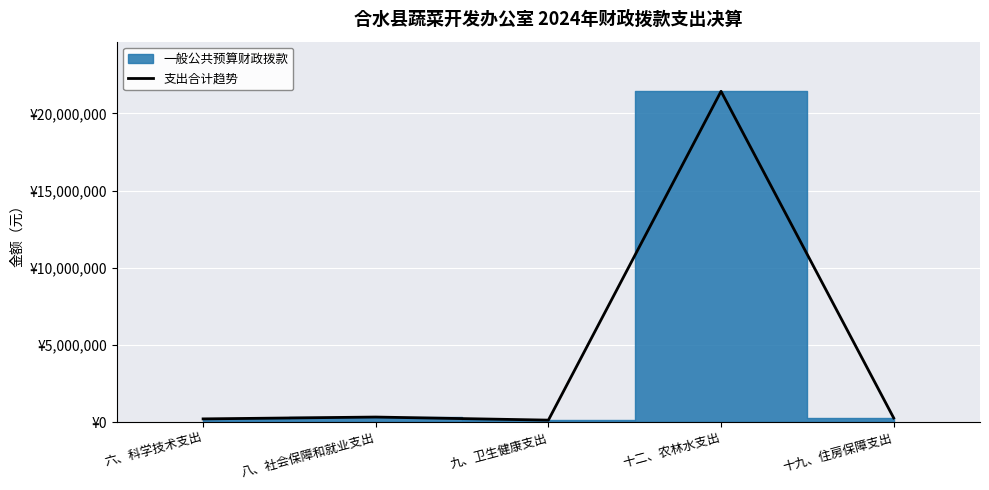

At which category does the chart reach its minimum across all series?

九、卫生健康支出